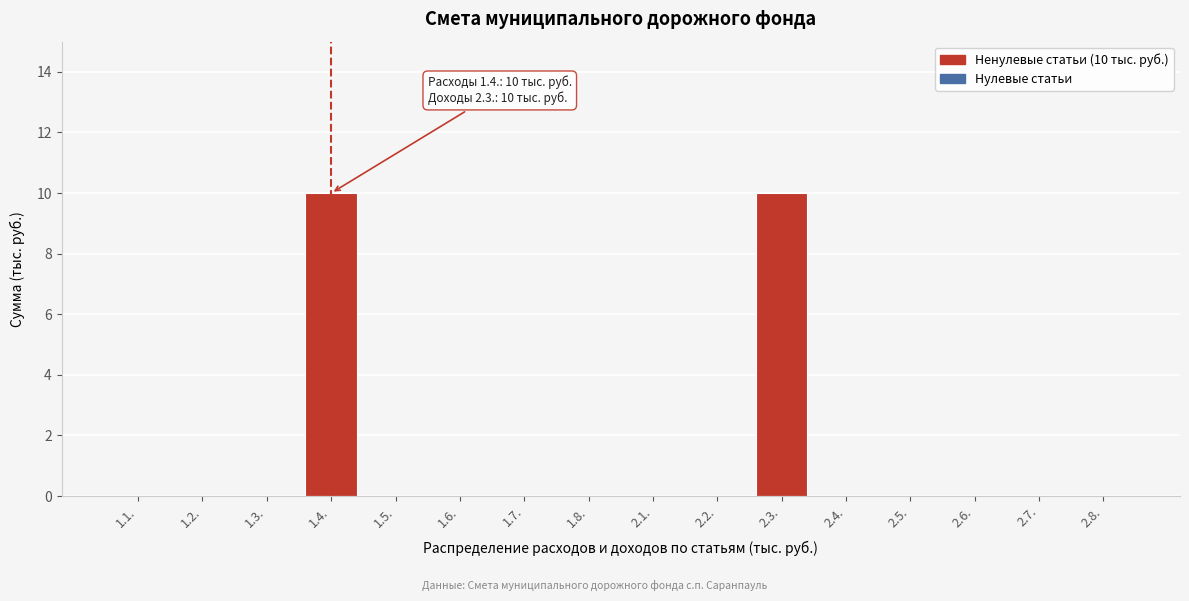

Reading right to left, what are all the values shown in this chart?

2.8.=0	2.7.=0	2.6.=0	2.5.=0	2.4.=0	2.3.=10	2.2.=0	2.1.=0	1.8.=0	1.7.=0	1.6.=0	1.5.=0	1.4.=10	1.3.=0	1.2.=0	1.1.=0